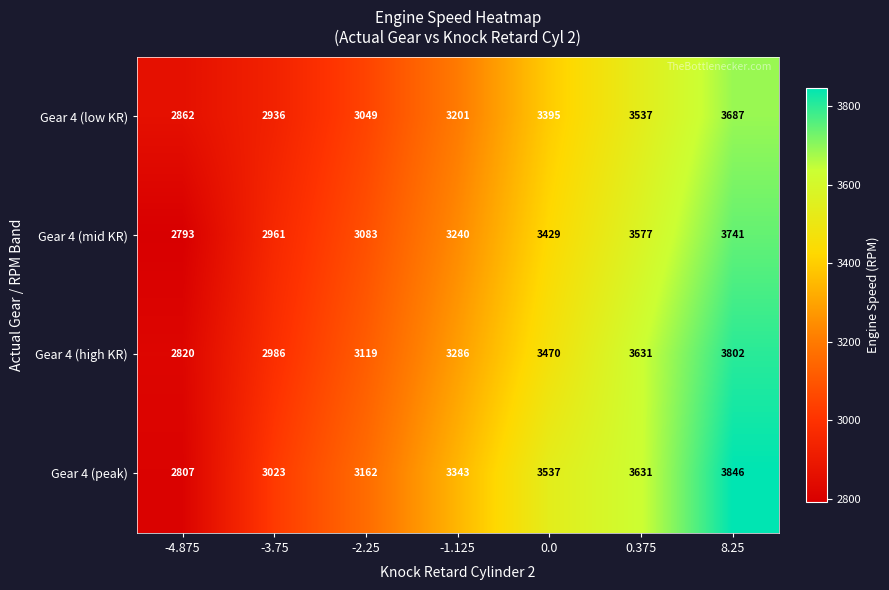

Reading right to left, list all the values displayed in this chart.

Gear 4 (low KR): 8.25=3687	0.375=3537	0.0=3395	-1.125=3201	-2.25=3049	-3.75=2936	-4.875=2862
Gear 4 (mid KR): 8.25=3741	0.375=3577	0.0=3429	-1.125=3240	-2.25=3083	-3.75=2961	-4.875=2793
Gear 4 (high KR): 8.25=3802	0.375=3631	0.0=3470	-1.125=3286	-2.25=3119	-3.75=2986	-4.875=2820
Gear 4 (peak): 8.25=3846	0.375=3631	0.0=3537	-1.125=3343	-2.25=3162	-3.75=3023	-4.875=2807